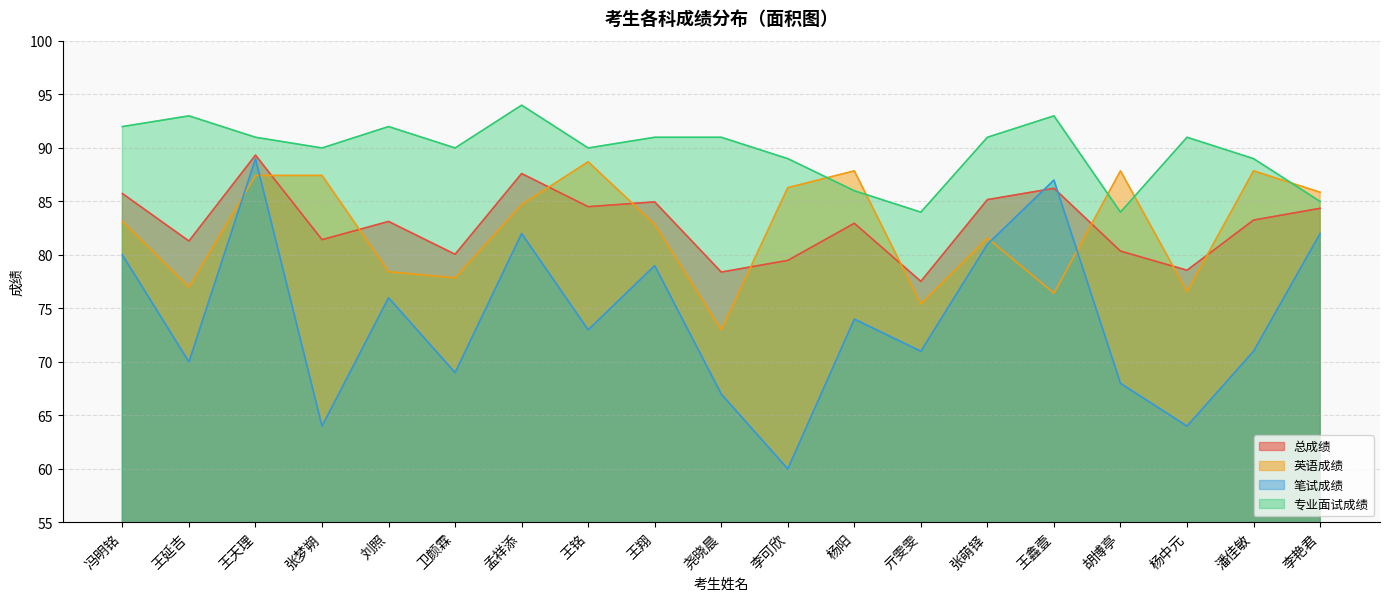

How many lines are shown in the chart?

4